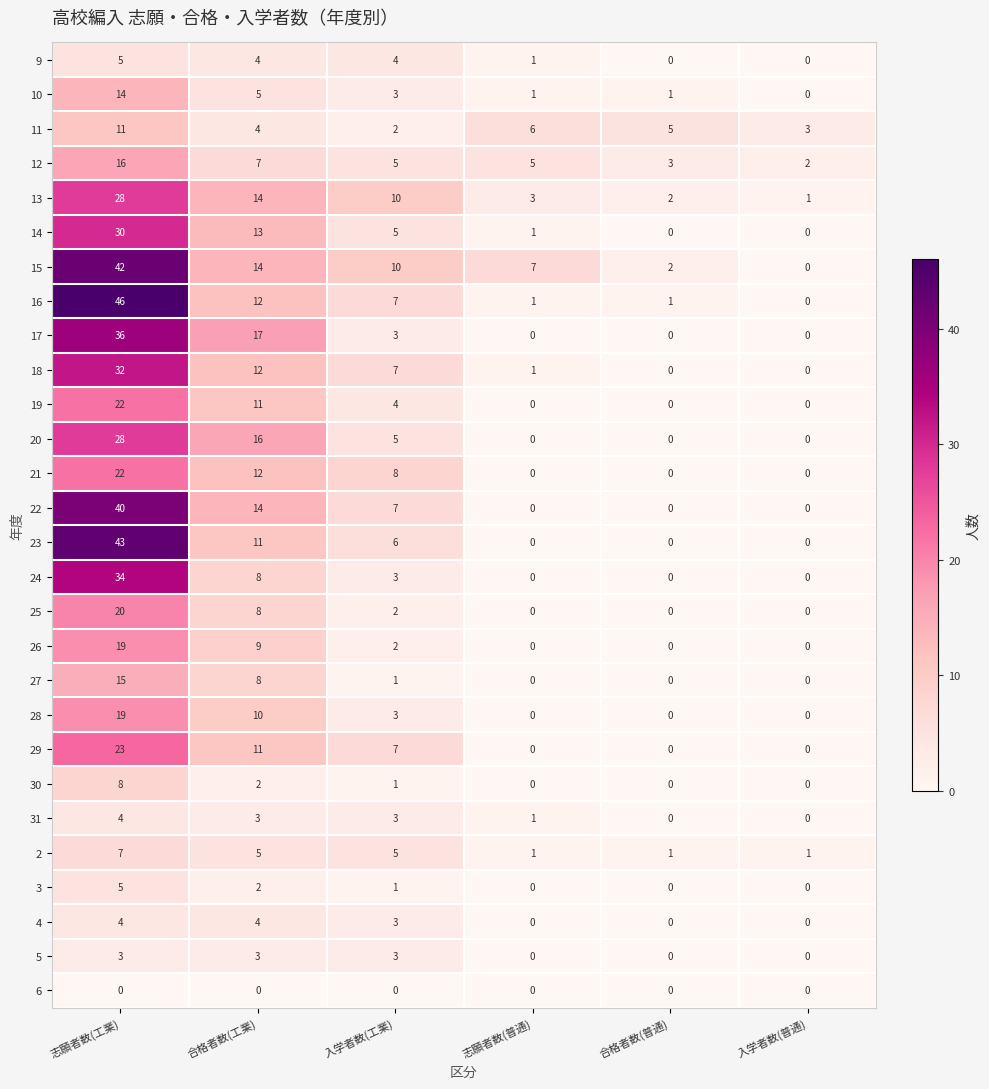

Which series has the widest spread of values?

16